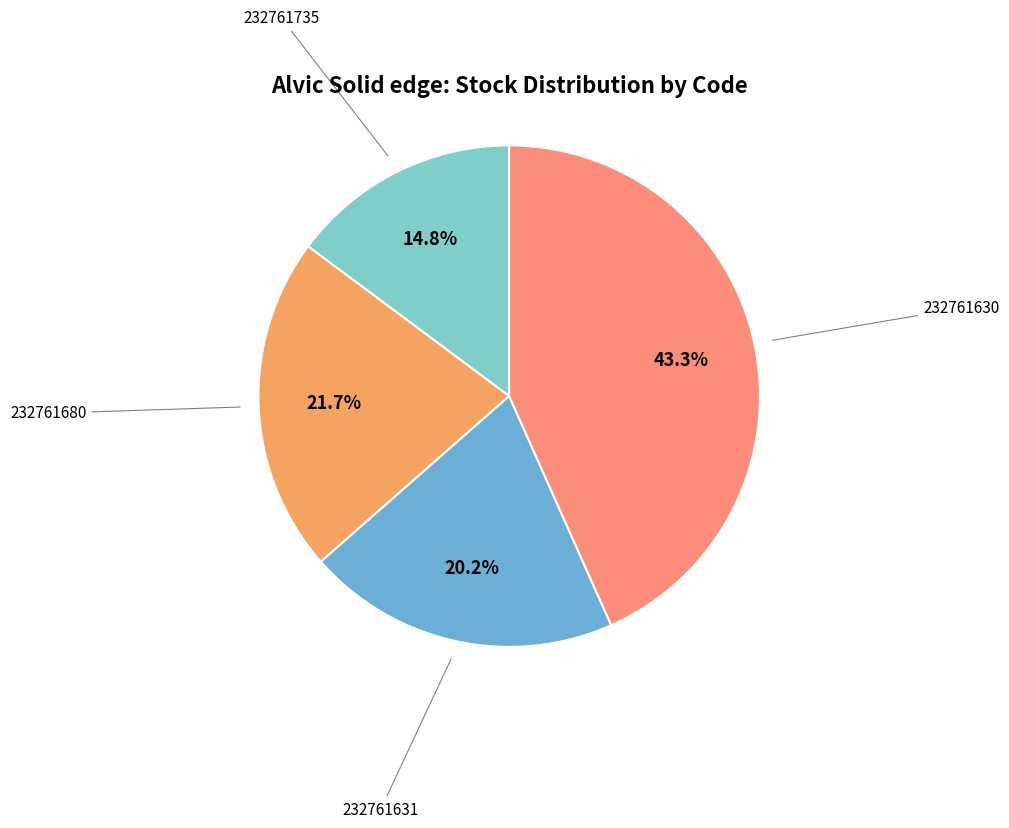

Rank the categories by value from lowest to highest.

232761735, 232761631, 232761680, 232761630